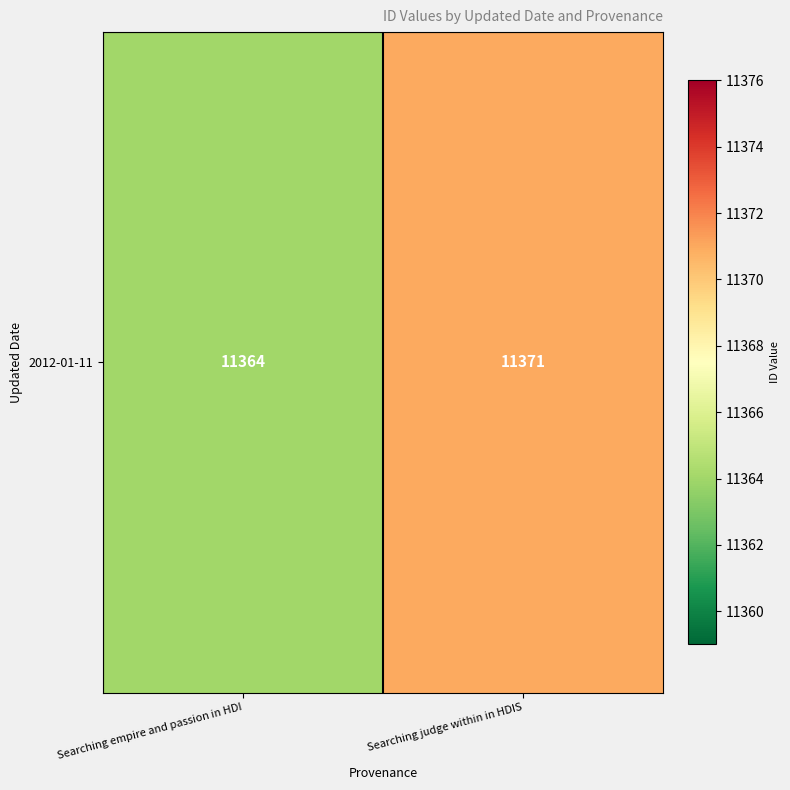

At which category does the chart reach its peak across all series?

Searching judge within in HDIS